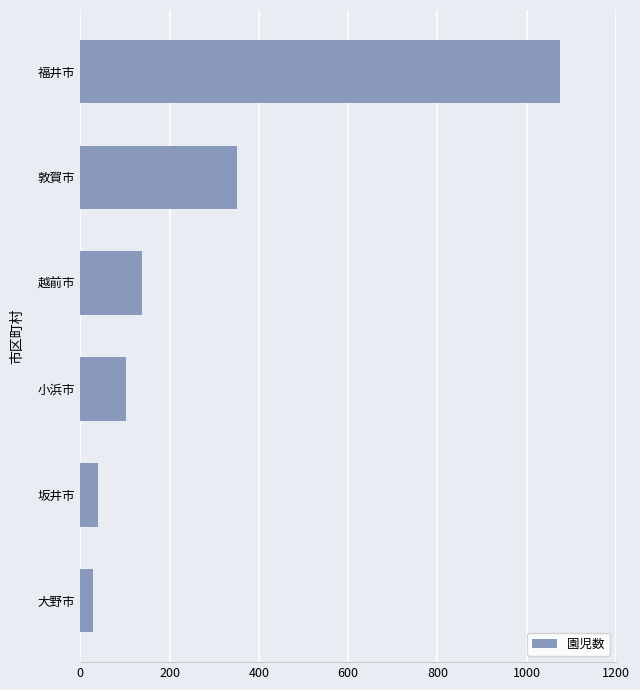

List the labels in order of value, smallest first.

大野市, 坂井市, 小浜市, 越前市, 敦賀市, 福井市